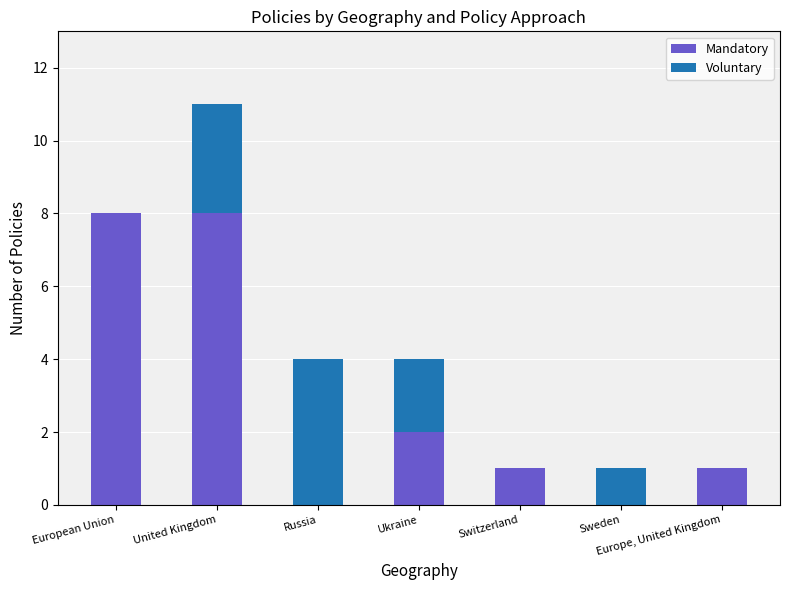

The Mandatory series shows 2 at Ukraine. True or false?

True